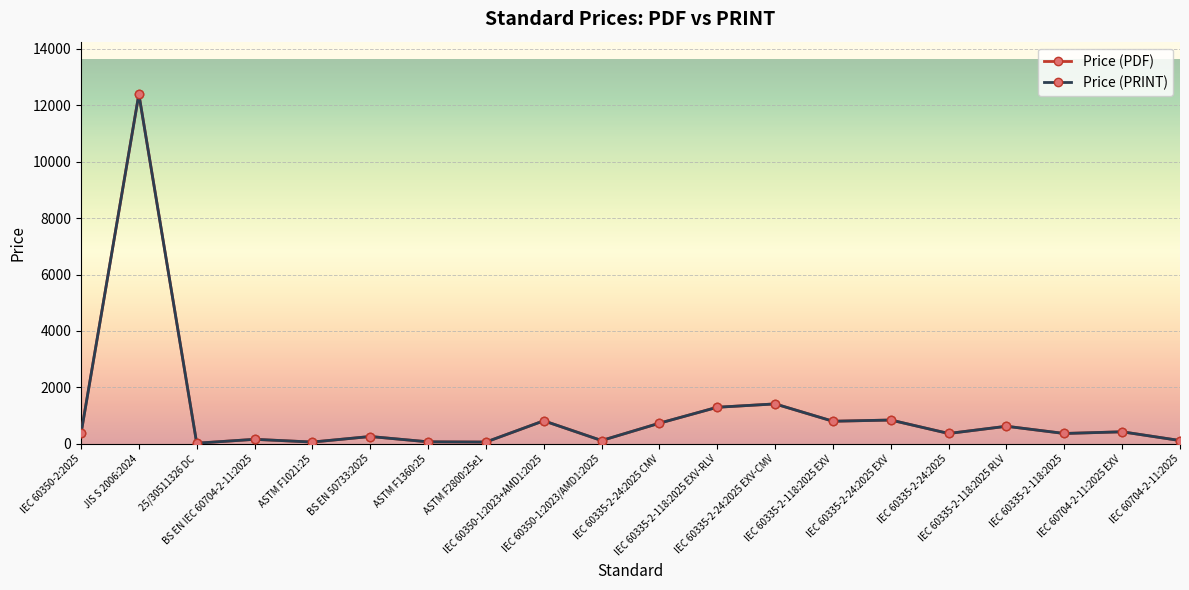

Is this an area chart (filled region under the line)?

No